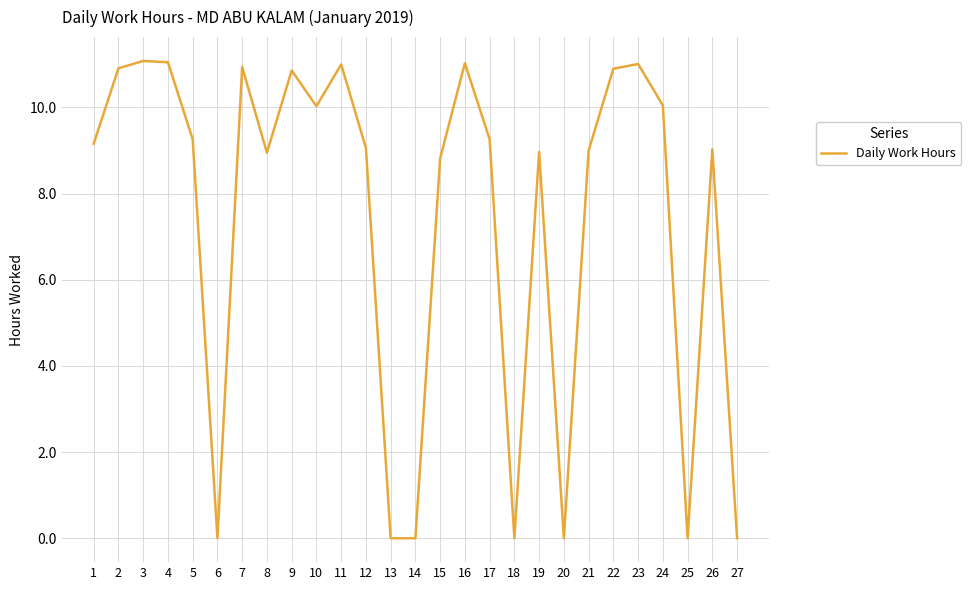

At which label is the value closest to 5?

15